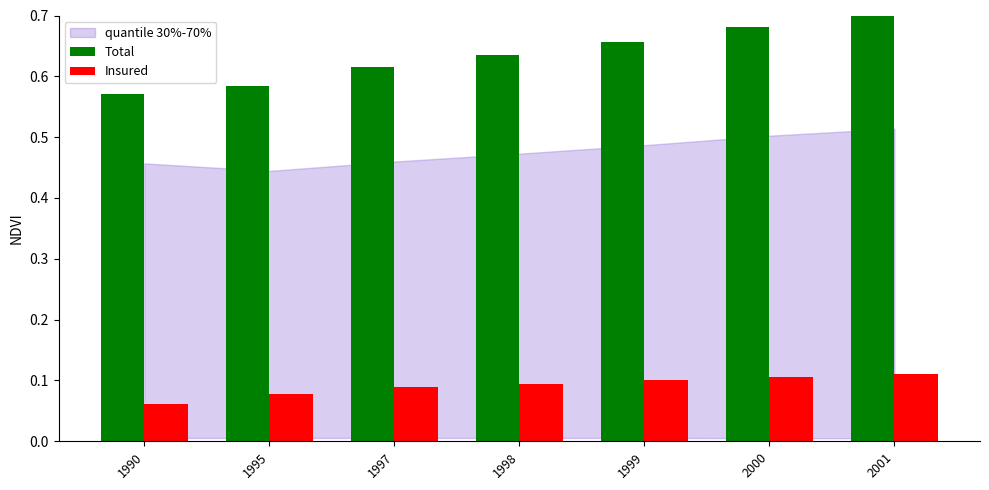

Count the Insured values in the range 0 to 1.

7